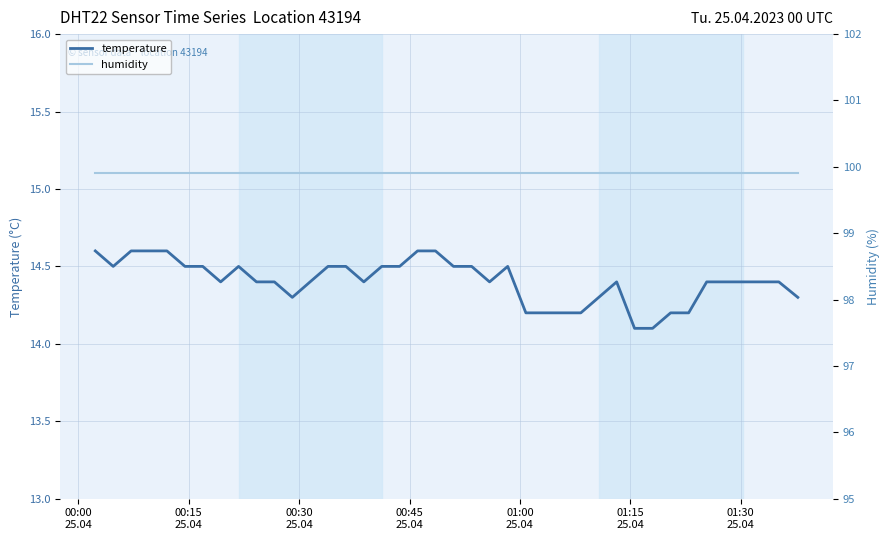

Which series has the largest total across all categories?

humidity